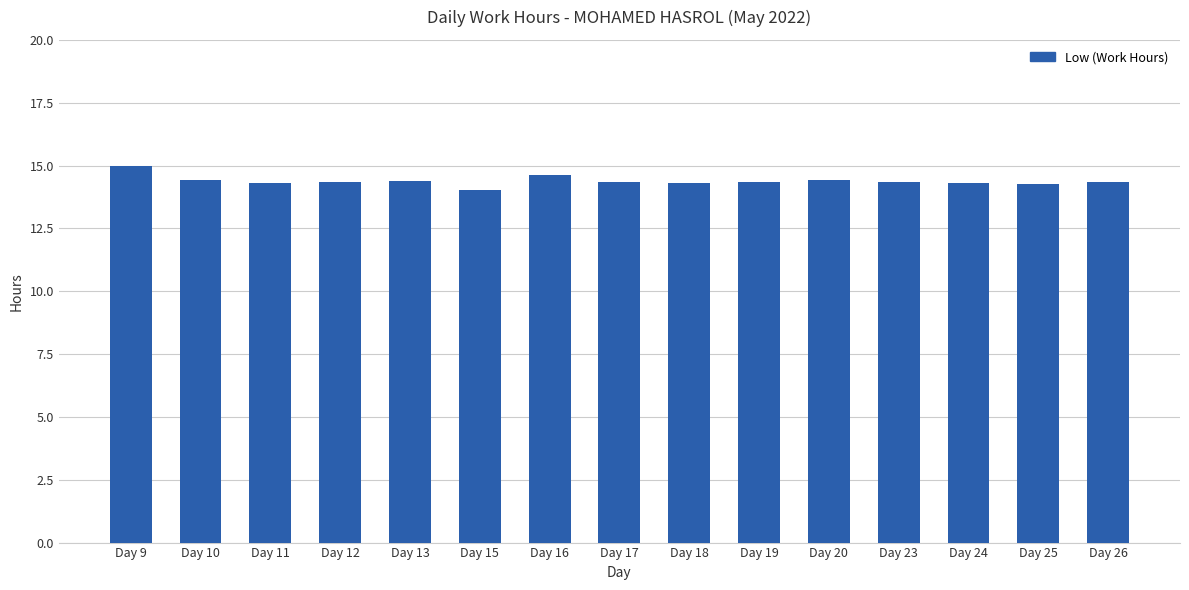

What is the average value?

14.4